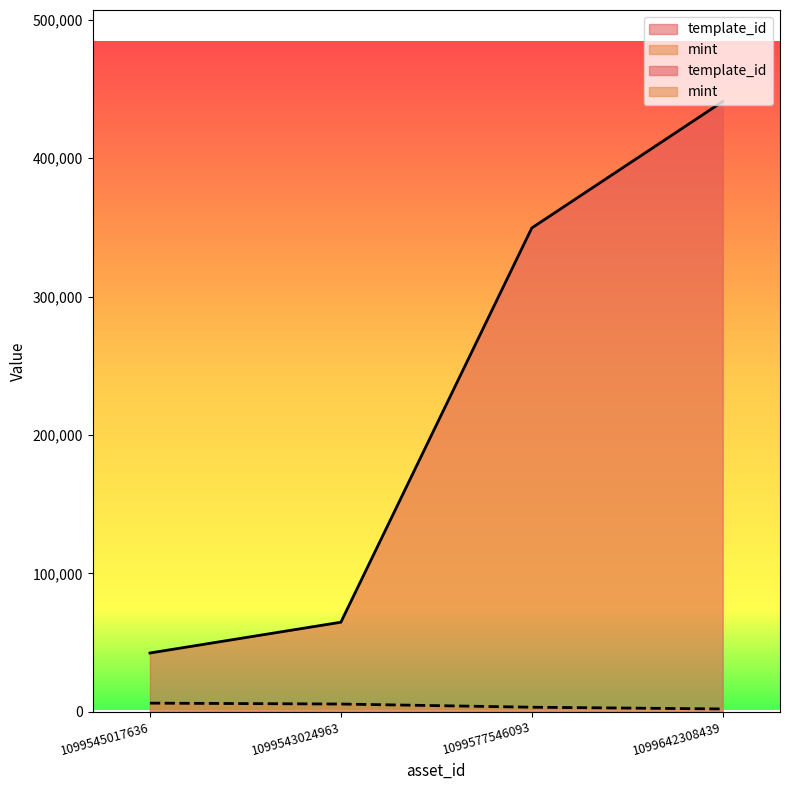

At how many categories does at least one series exceed 146258?

2